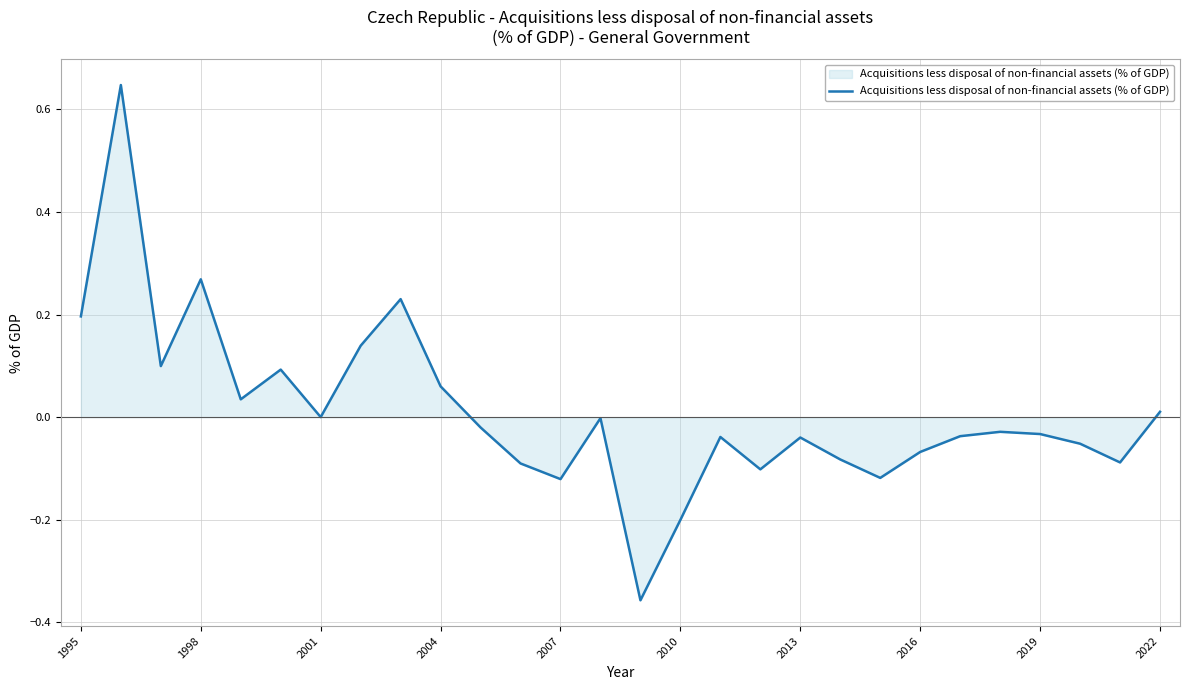

True or false: the data has more than 2 interior local peaks.

True